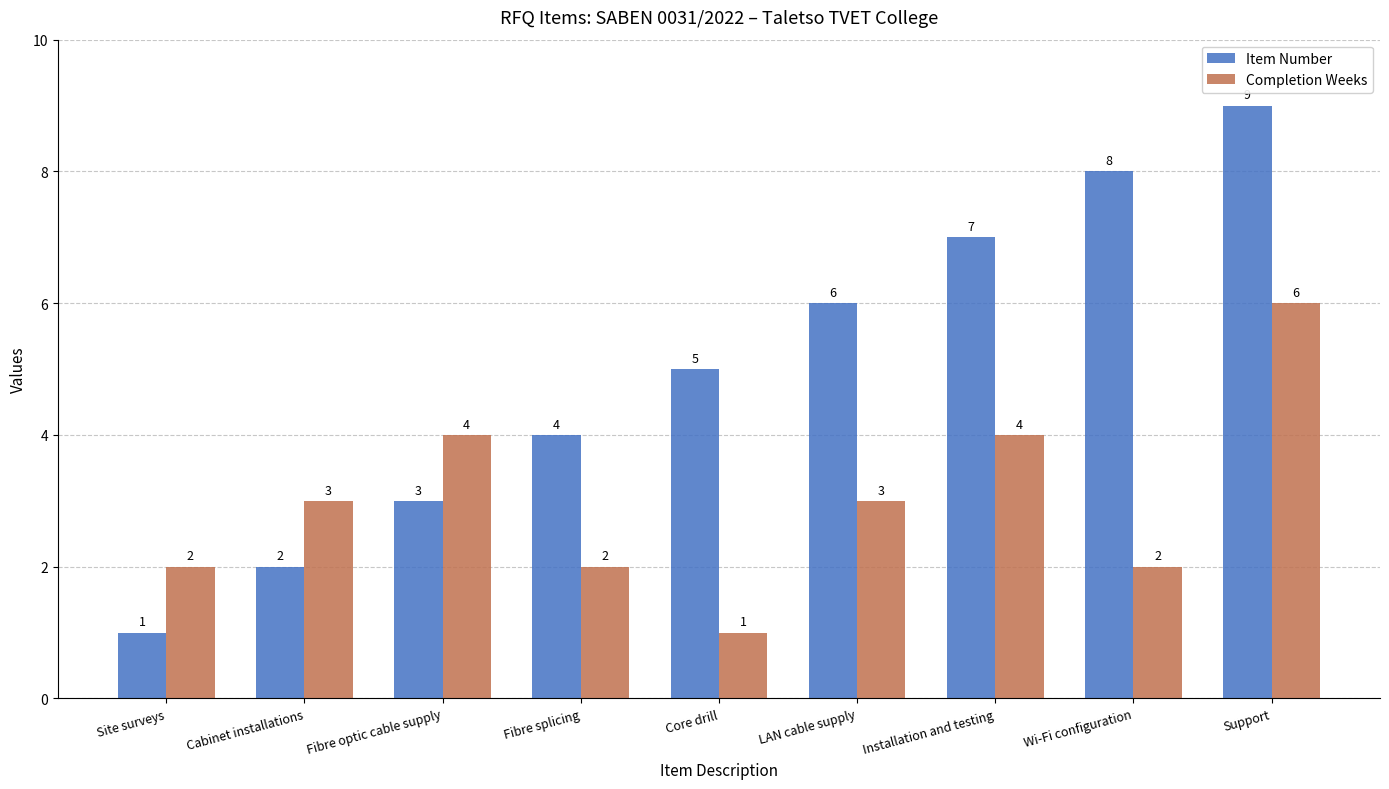

List the series in order of their peak value, highest first.

Item Number, Completion Weeks